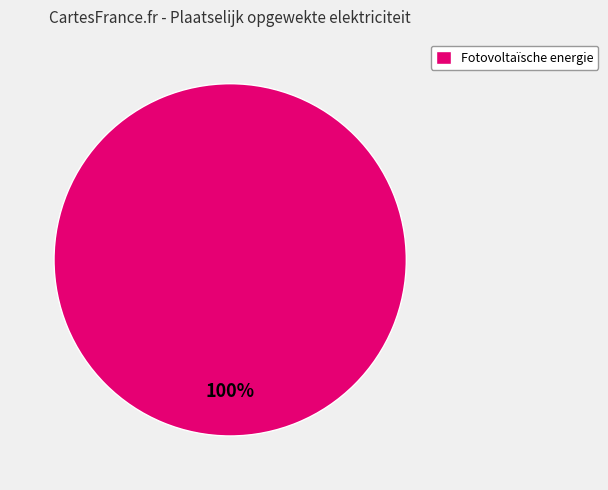

Count the number of slices in the pie.

1